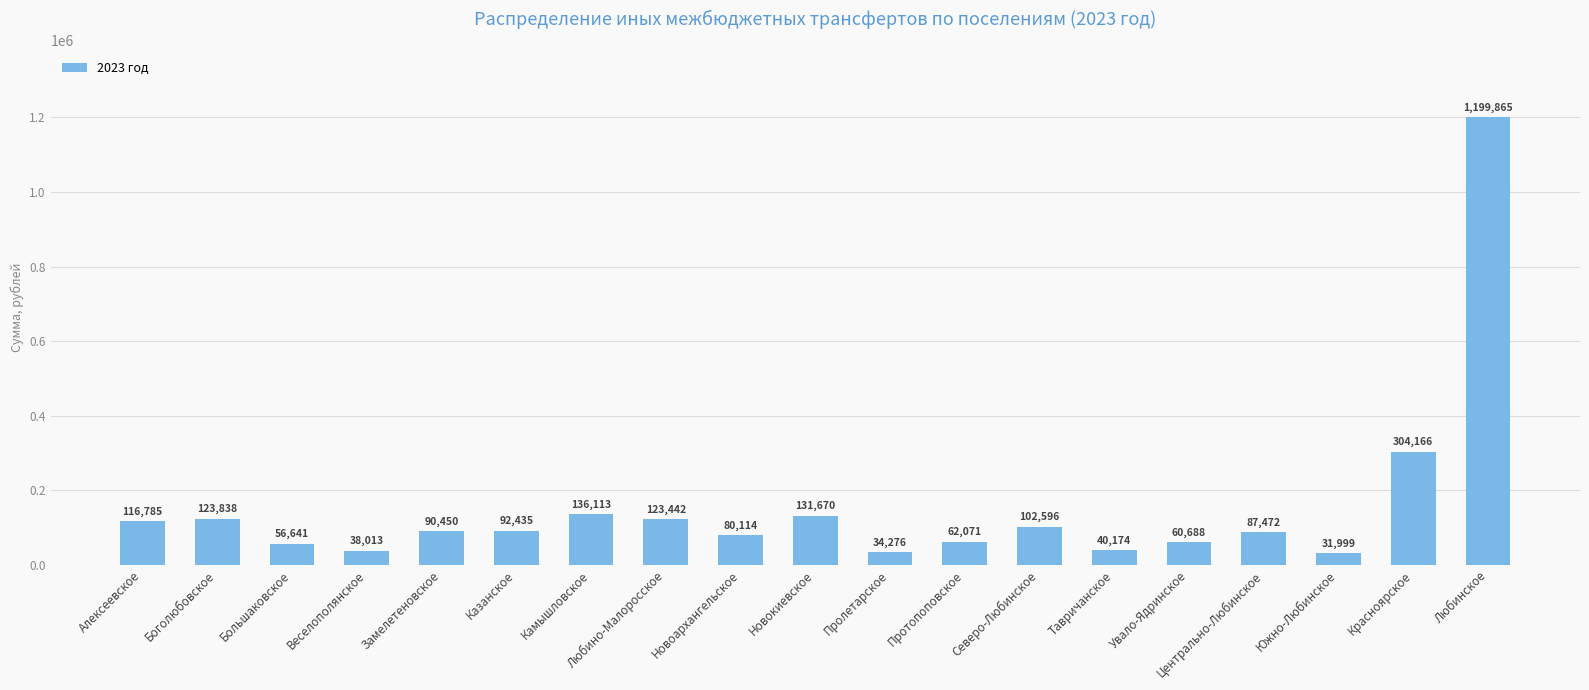

How many distinct data groups are displayed?

1